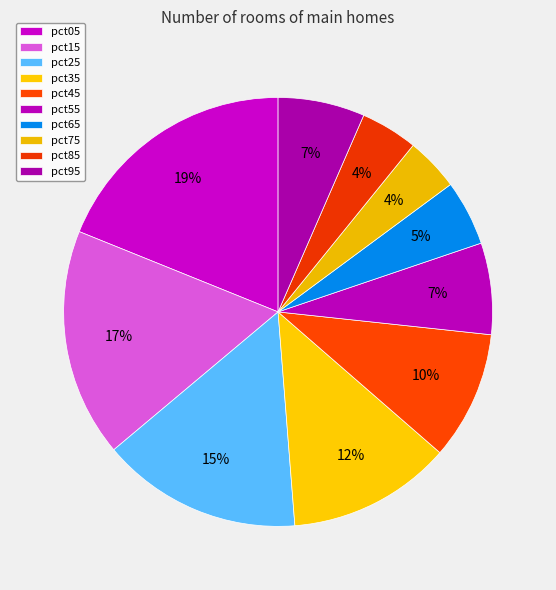

What percentage do pct15 and pct35 together represent?

29.6%